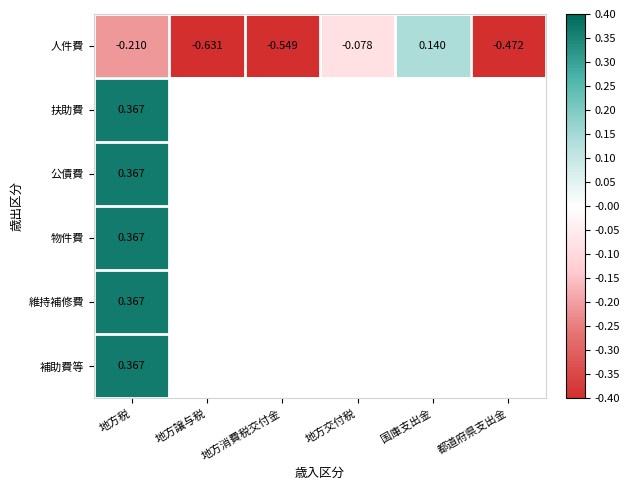

Count the number of data series in this chart.

6